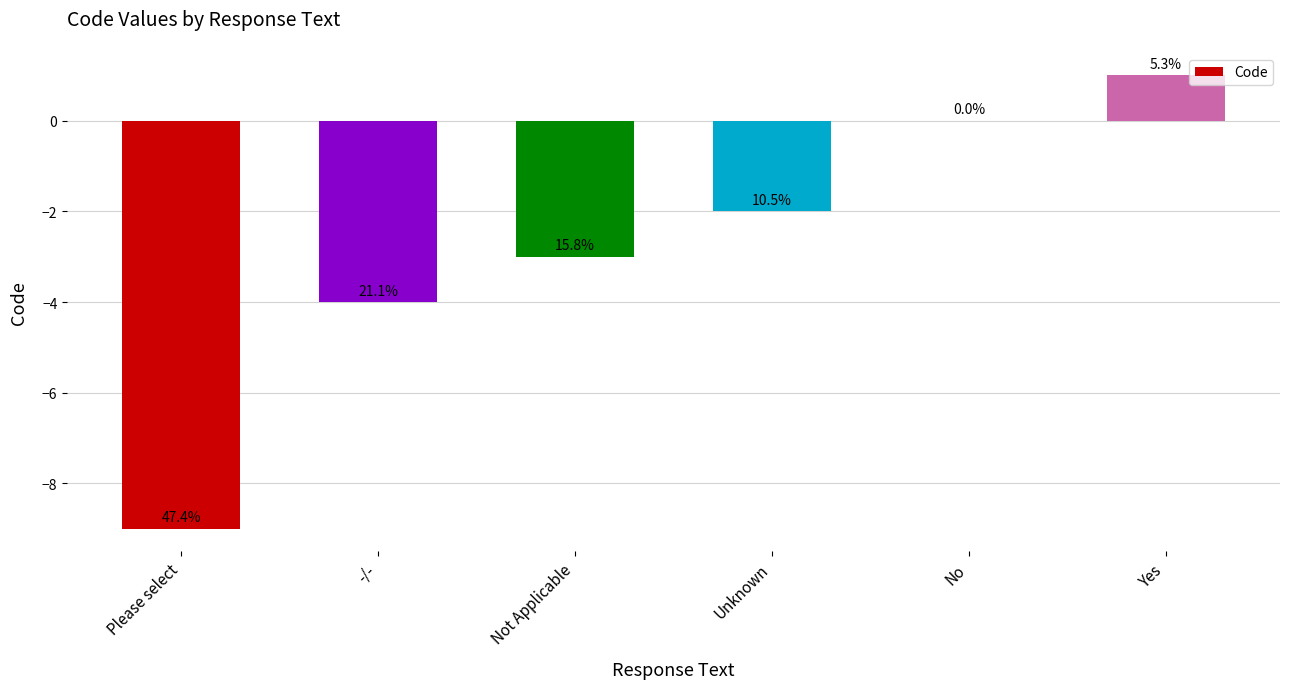

Reading left to right, transcribe all the data shown in this chart.

Please select=-9	-/-=-4	Not Applicable=-3	Unknown=-2	No=0	Yes=1